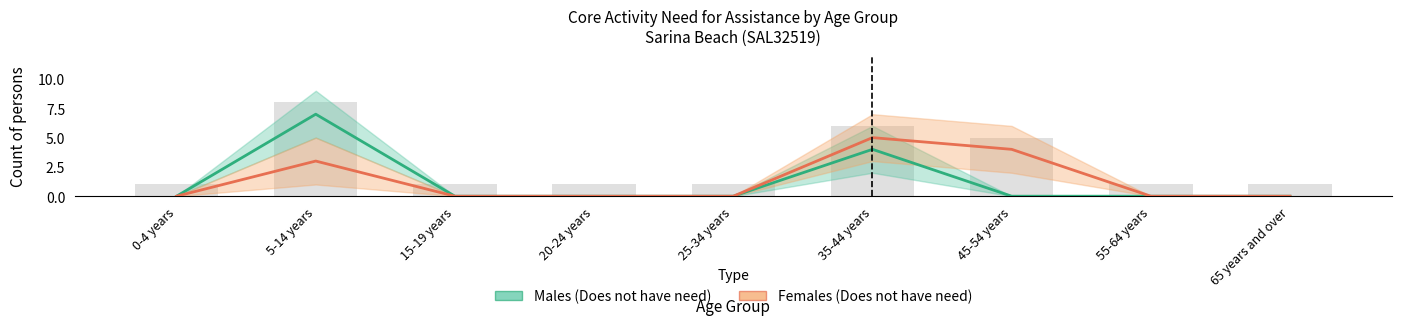

Reading right to left, transcribe all the data shown in this chart.

Males (Does not have need for assistance): 0	0	0	4	0	0	0	7	0
Females (Does not have need for assistance): 0	0	4	5	0	0	0	3	0